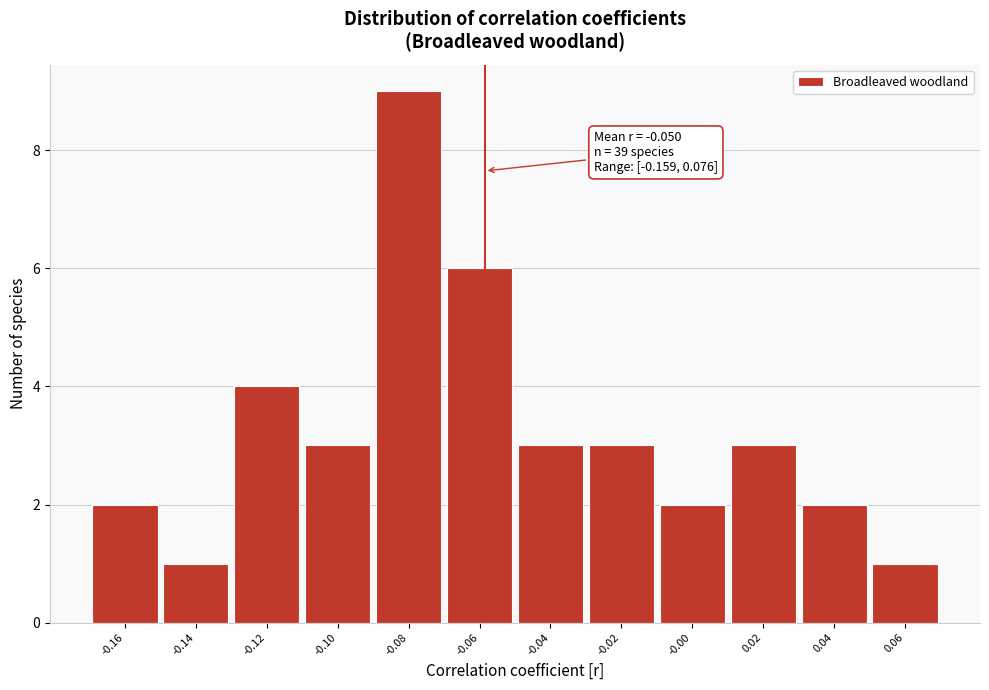

Reading right to left, transcribe all the data shown in this chart.

1	2	3	2	3	3	6	9	3	4	1	2